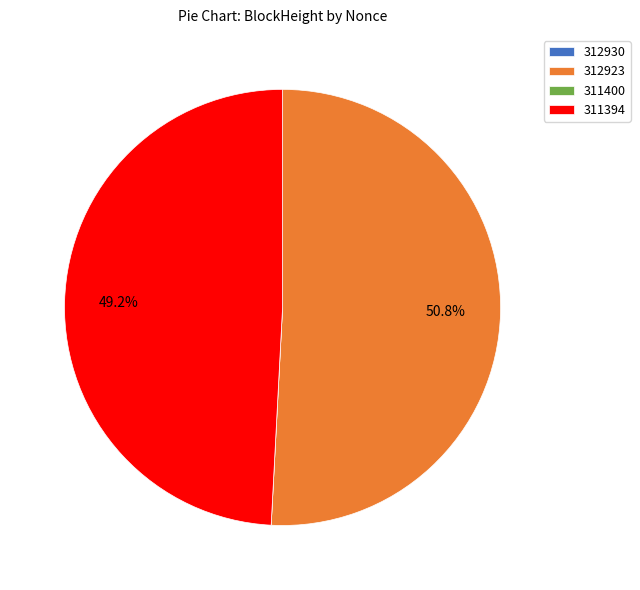

What is the largest slice in the pie chart?

312923